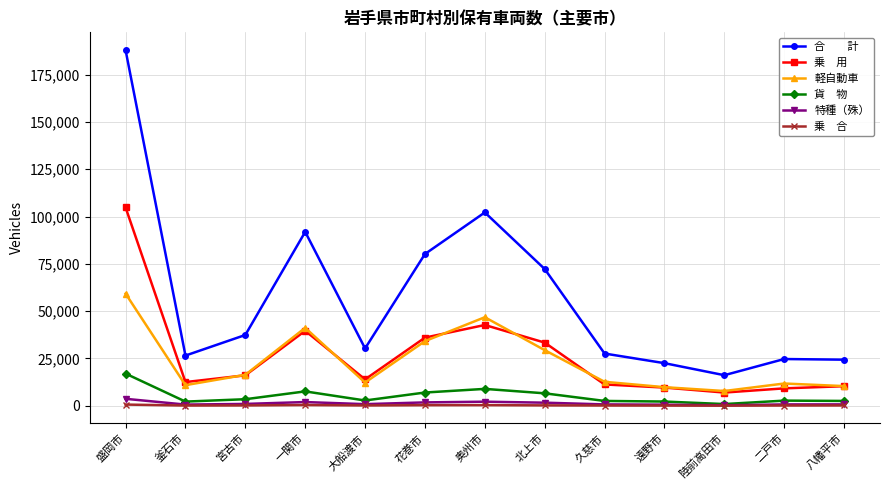

At which category is the sum across all series the highest?

盛岡市